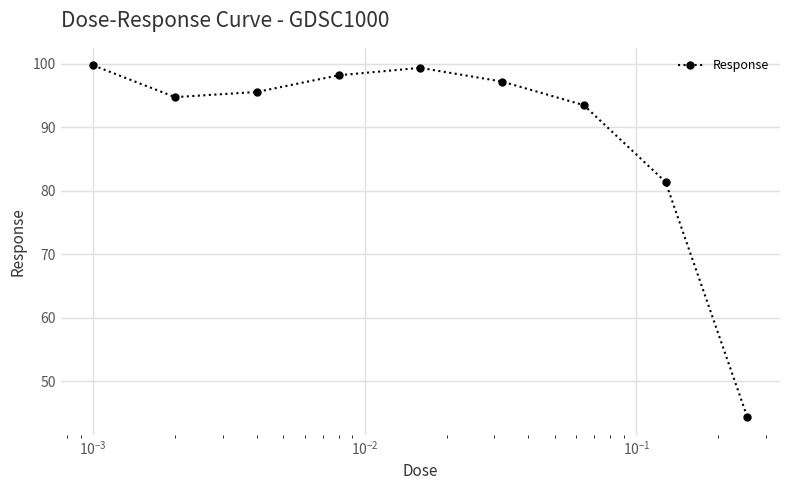

What is the sum of all values?

804.1